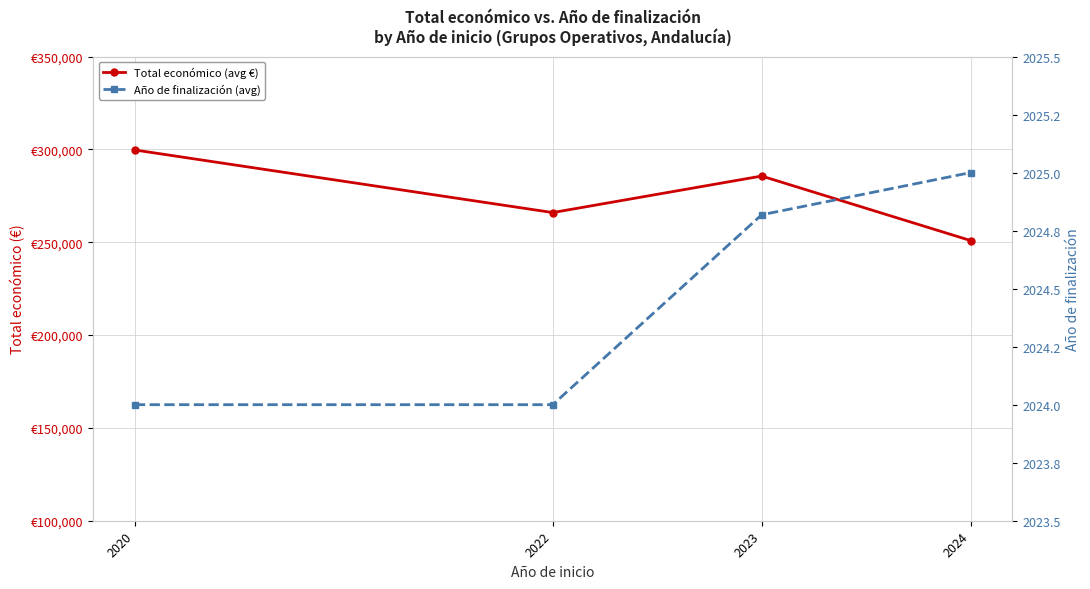

Which category has the highest value in the Año de finalización (avg) series?

2024